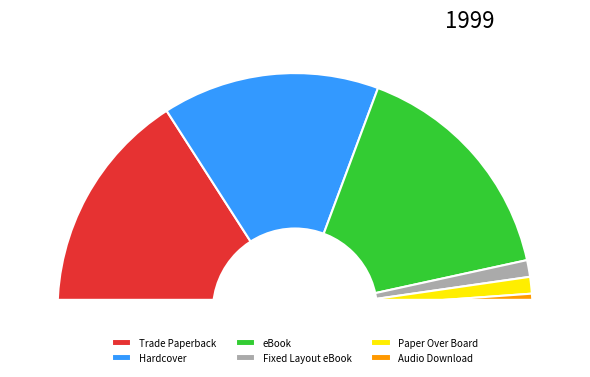

How many segments does this pie chart have?

6